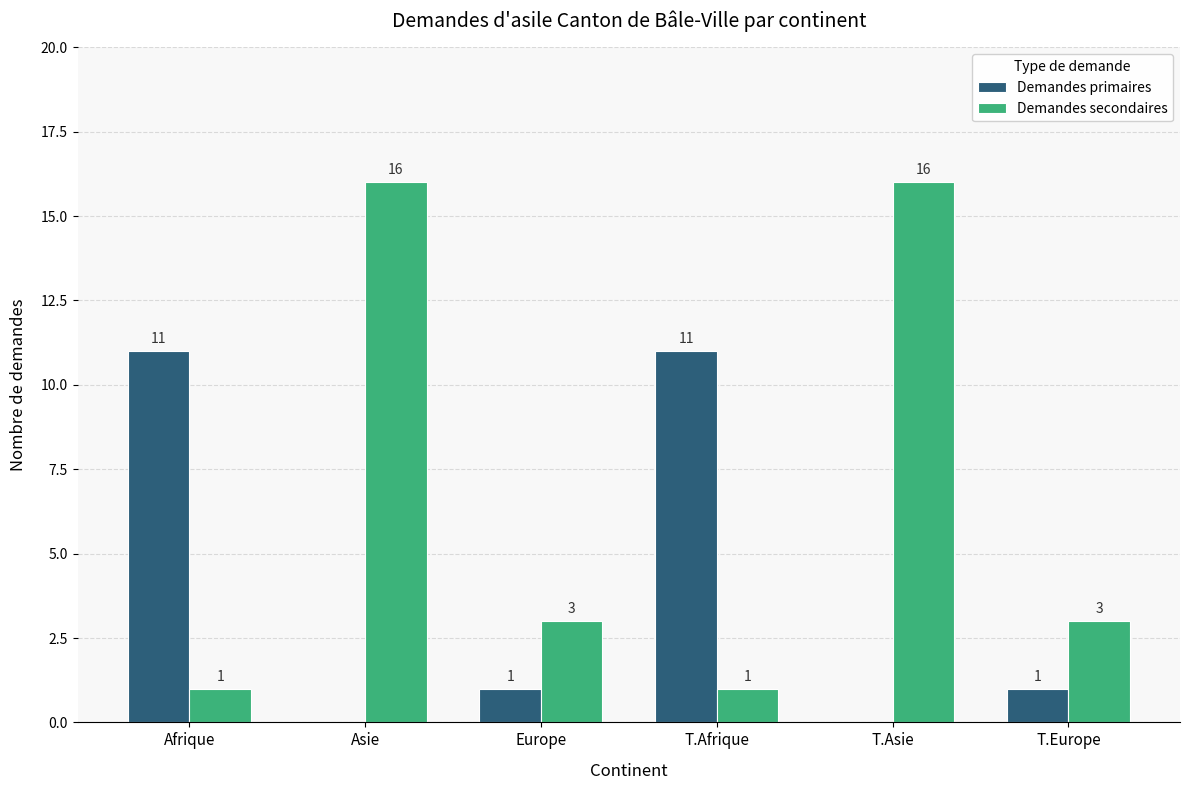

Reading left to right, list all the values displayed in this chart.

Demandes primaires: 11	0	1	11	0	1
Demandes secondaires: 1	16	3	1	16	3